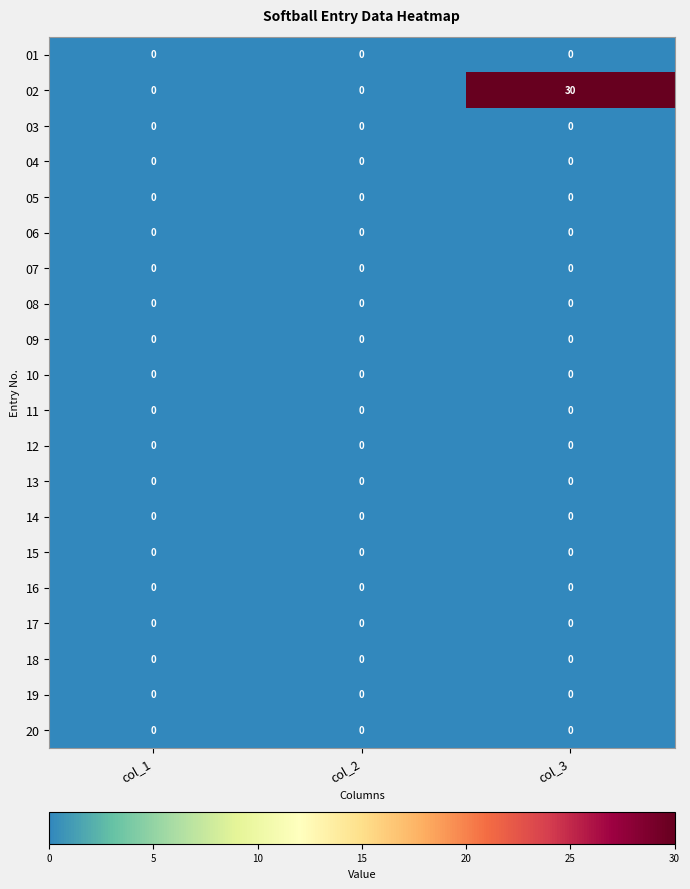

The value of 16 at col_1 is 0. True or false?

True